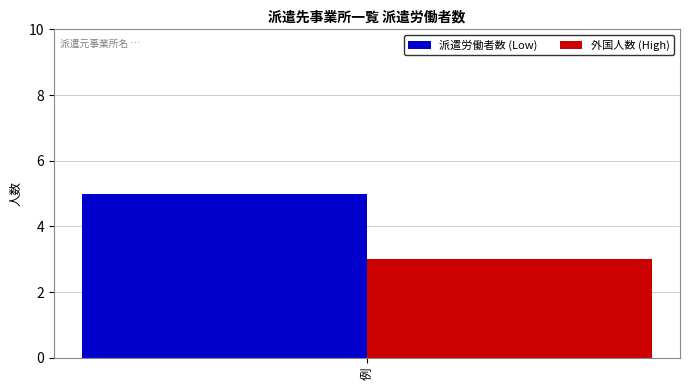

Are the bars grouped side by side (vs. stacked)?

Yes